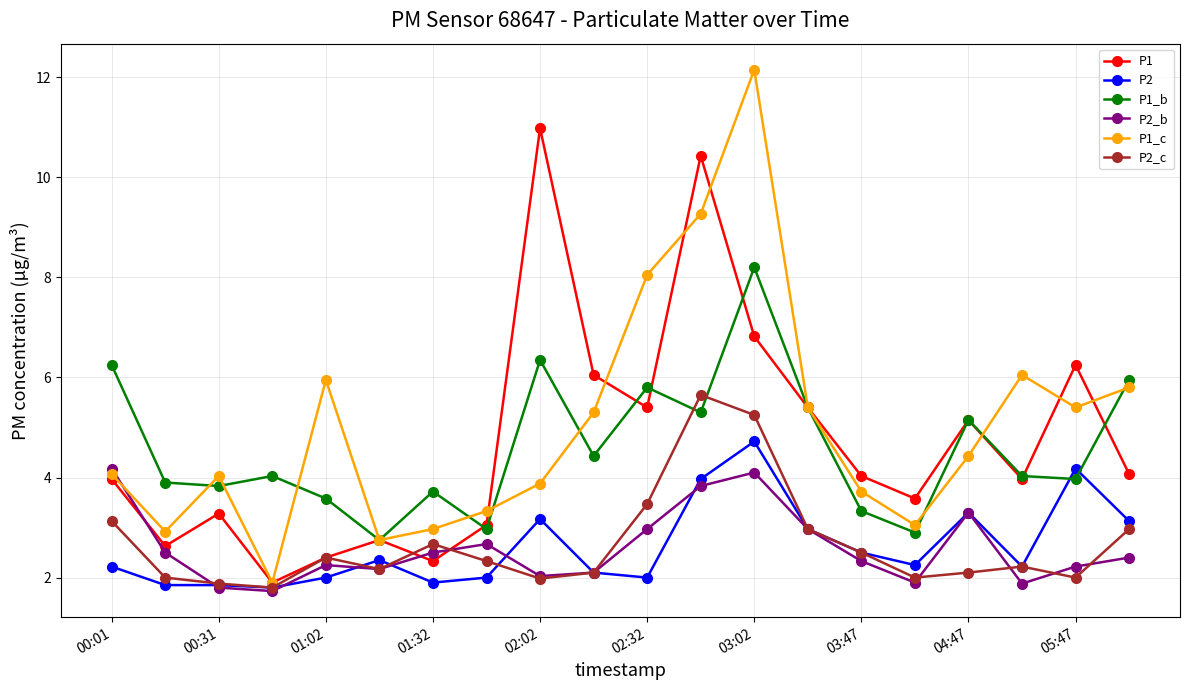

Which series has the largest range (max minus min)?

P1_c